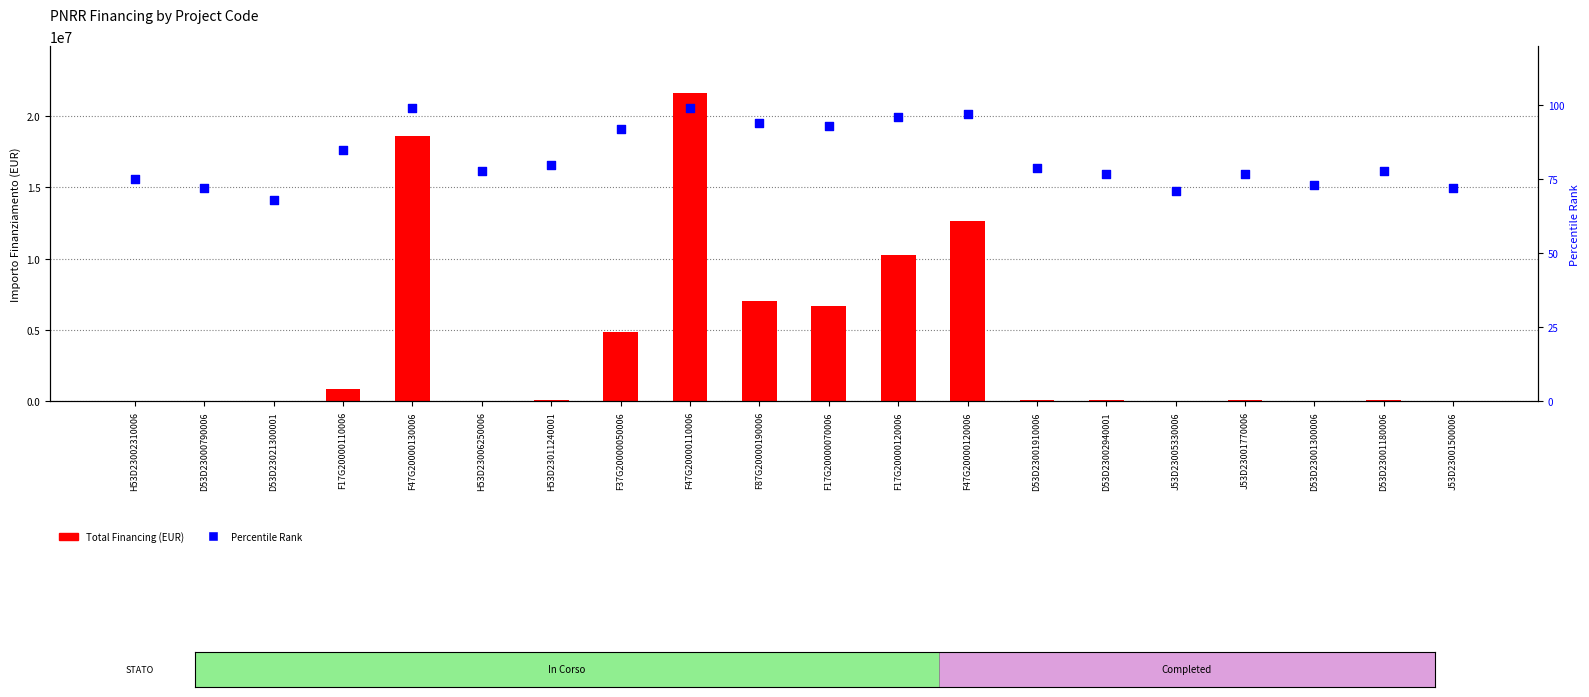

What are all the series names shown in the legend?

Total Financing (EUR), Percentile Rank